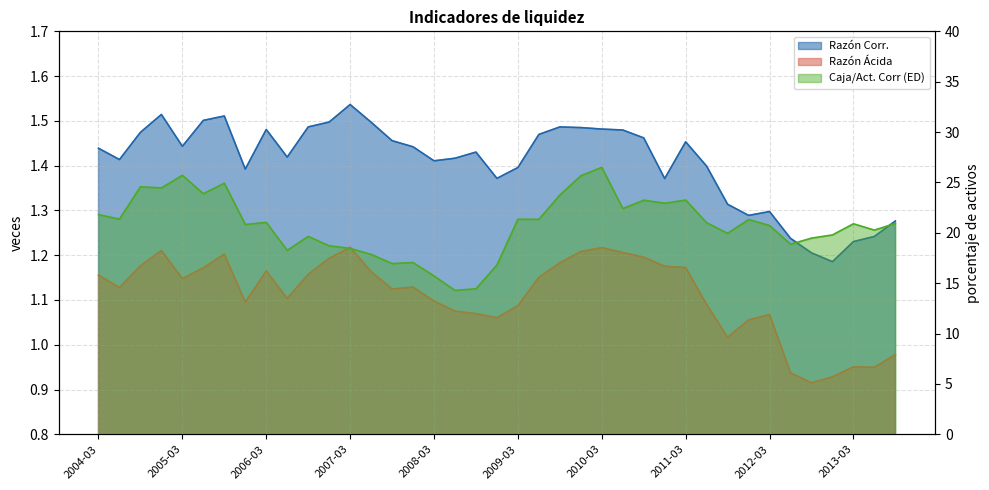

What is the difference between the maximum and minimum values in the Razón Ácida series?

0.3